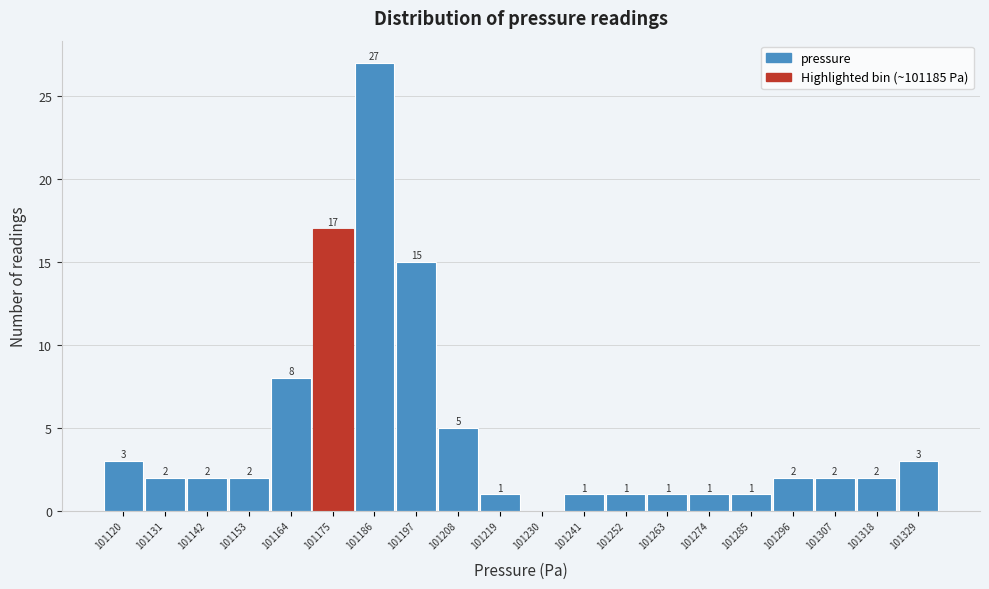

Reading right to left, list all the values displayed in this chart.

101329=3	101318=2	101307=2	101296=2	101285=1	101274=1	101263=1	101252=1	101241=1	101230=0	101219=1	101208=5	101197=15	101186=27	101175=17	101164=8	101153=2	101142=2	101131=2	101120=3